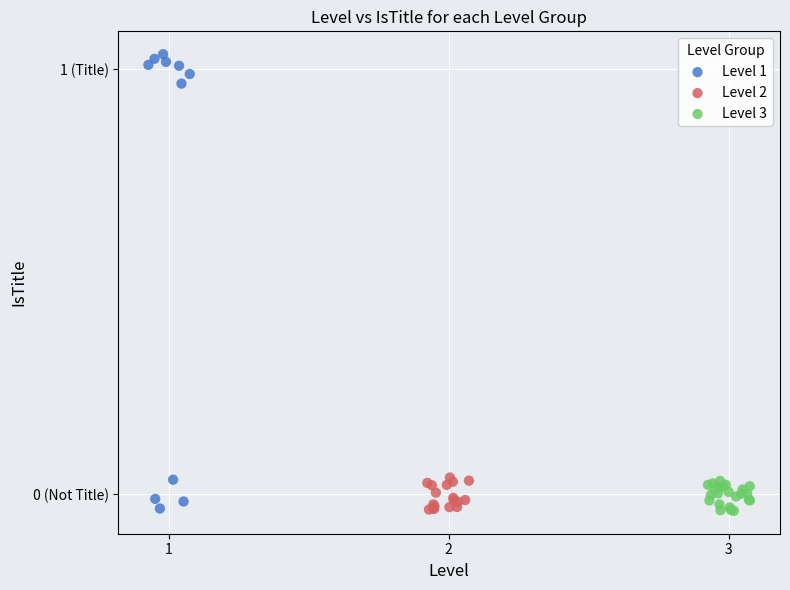

What are all the series names shown in the legend?

Level 1, Level 2, Level 3